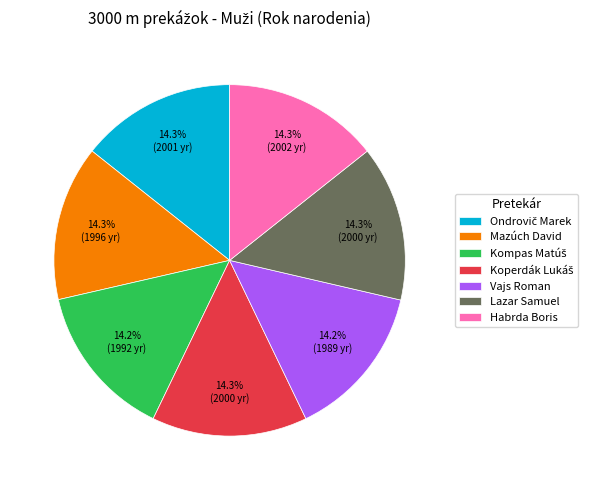

To the nearest percent, what is the difference between the largest and smallest slice percentages?

0%